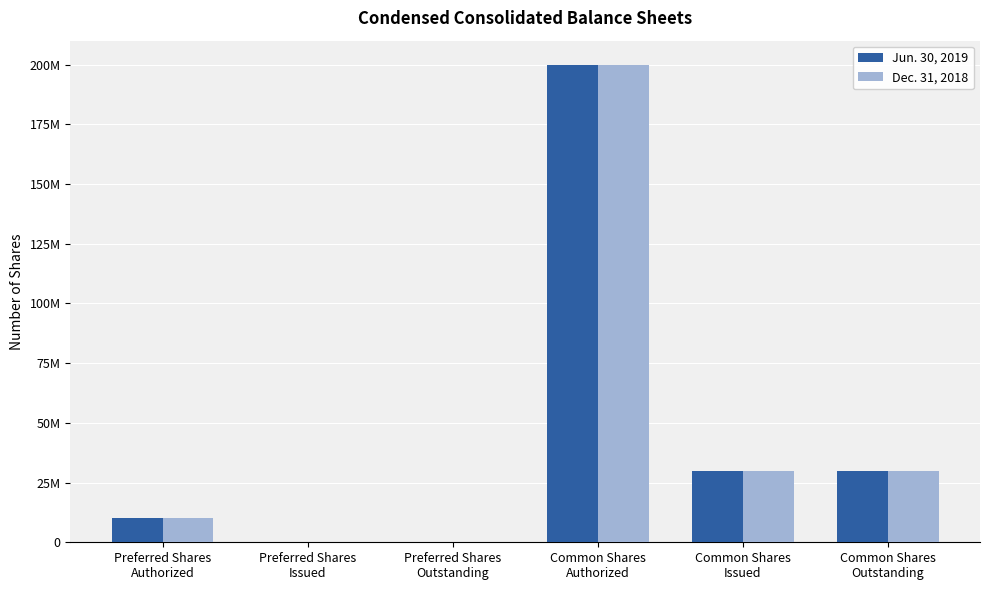

Which category has the highest value in the Dec. 31, 2018 series?

Common Shares
Authorized